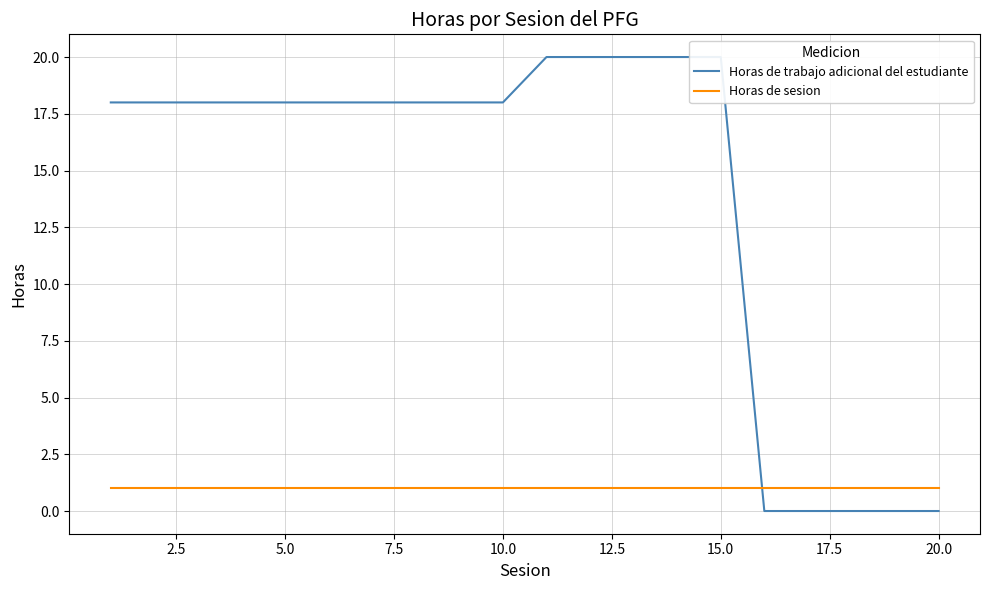

Does the chart have visible grid lines?

Yes